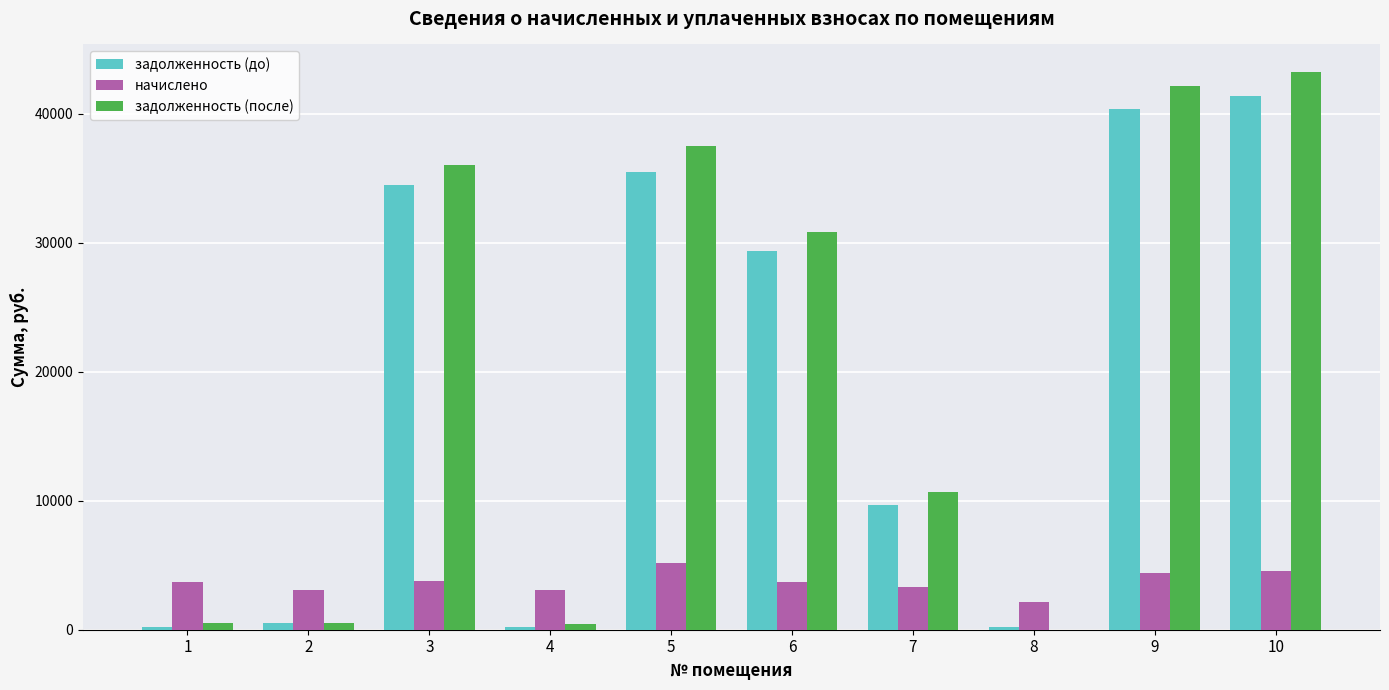

The value of задолженность (до) at 10 is 41353.0. True or false?

True